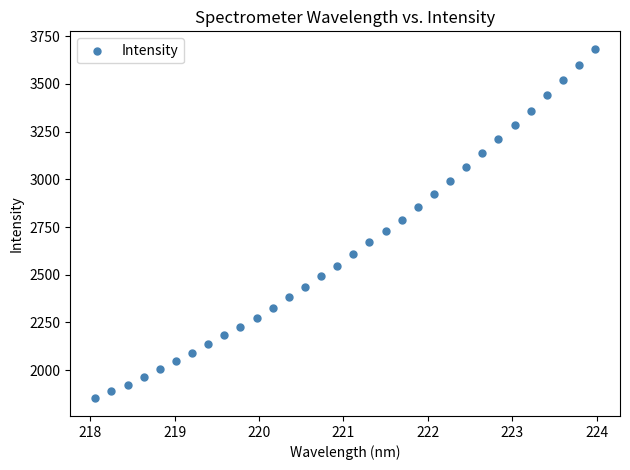

What is the range of Y values (max minus min)?

1832.5